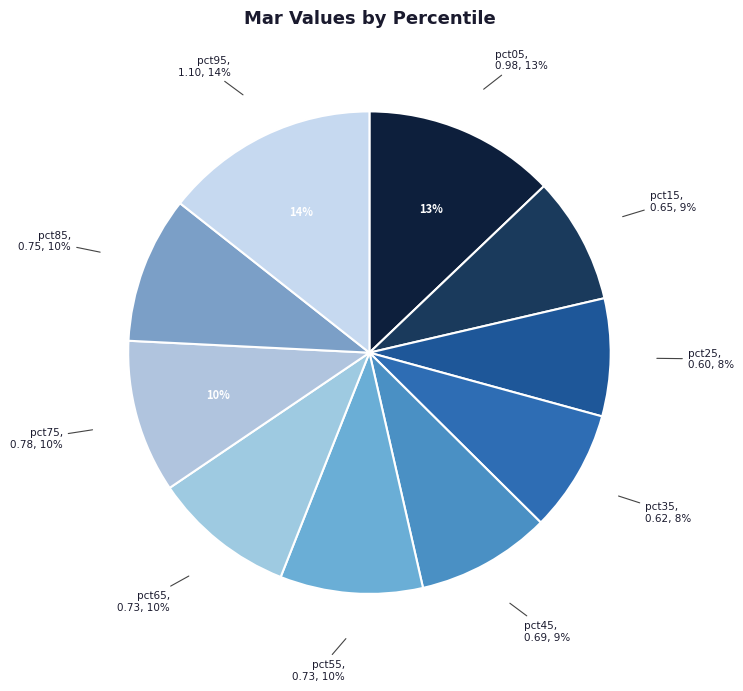

Does pct65 represent more than half of the total?

No